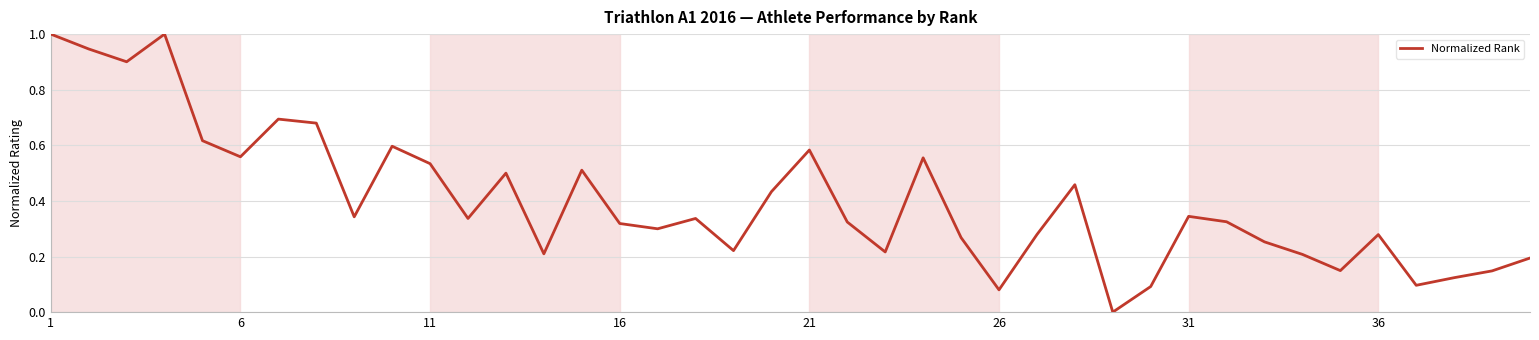

What is the greatest value displayed?

1.0